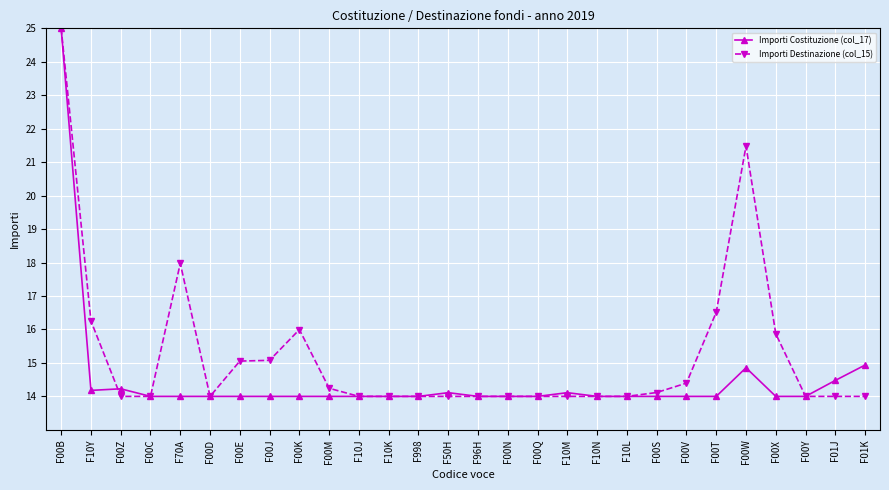

Reading left to right, transcribe all the data shown in this chart.

Importi Costituzione (col_17): F00B=25.0	F10Y=14.2	F00Z=14.2	F00C=14.0	F70A=14.0	F00D=14.0	F00E=14.0	F00J=14.0	F00K=14.0	F00M=14.0	F10J=14.0	F10K=14.0	F998=14.0	F50H=14.1	F96H=14.0	F00N=14.0	F00Q=14.0	F10M=14.1	F10N=14.0	F10L=14.0	F00S=14.0	F00V=14.0	F00T=14.0	F00W=14.9	F00X=14.0	F00Y=14.0	F01J=14.5	F01K=14.9
Importi Destinazione (col_15): F00B=25.0	F10Y=16.3	F00Z=14.0	F00C=14.0	F70A=18.0	F00D=14.0	F00E=15.1	F00J=15.1	F00K=16.0	F00M=14.2	F10J=14.0	F10K=14.0	F998=14.0	F50H=14.0	F96H=14.0	F00N=14.0	F00Q=14.0	F10M=14.0	F10N=14.0	F10L=14.0	F00S=14.1	F00V=14.4	F00T=16.5	F00W=21.5	F00X=15.9	F00Y=14.0	F01J=14.0	F01K=14.0